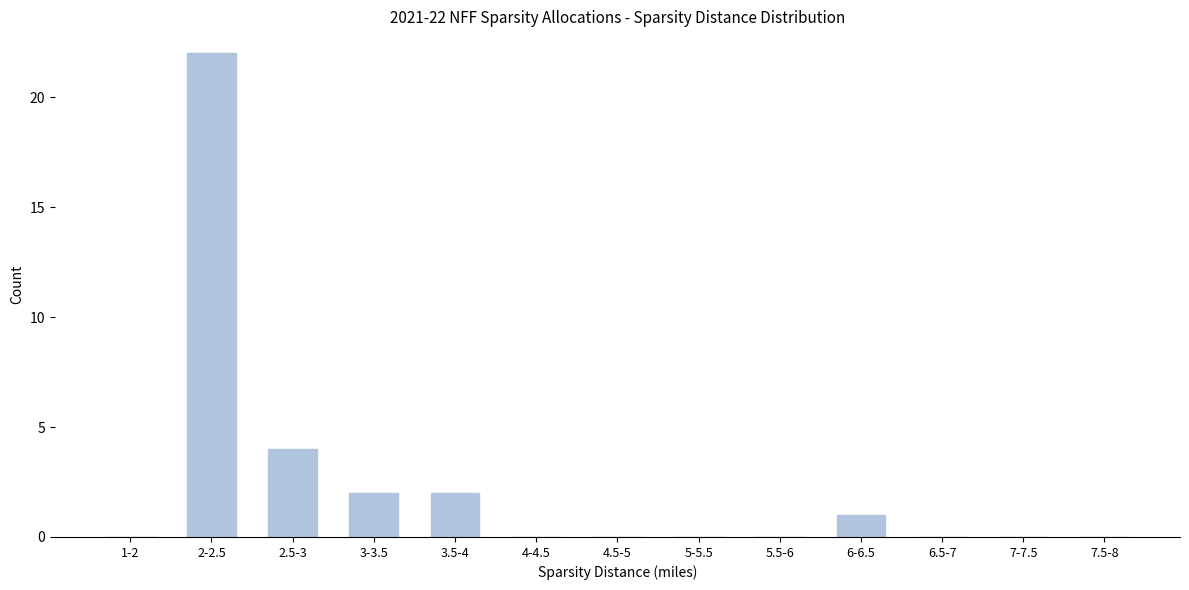

Reading right to left, list all the values displayed in this chart.

7.5-8=0	7-7.5=0	6.5-7=0	6-6.5=1	5.5-6=0	5-5.5=0	4.5-5=0	4-4.5=0	3.5-4=2	3-3.5=2	2.5-3=4	2-2.5=22	1-2=0